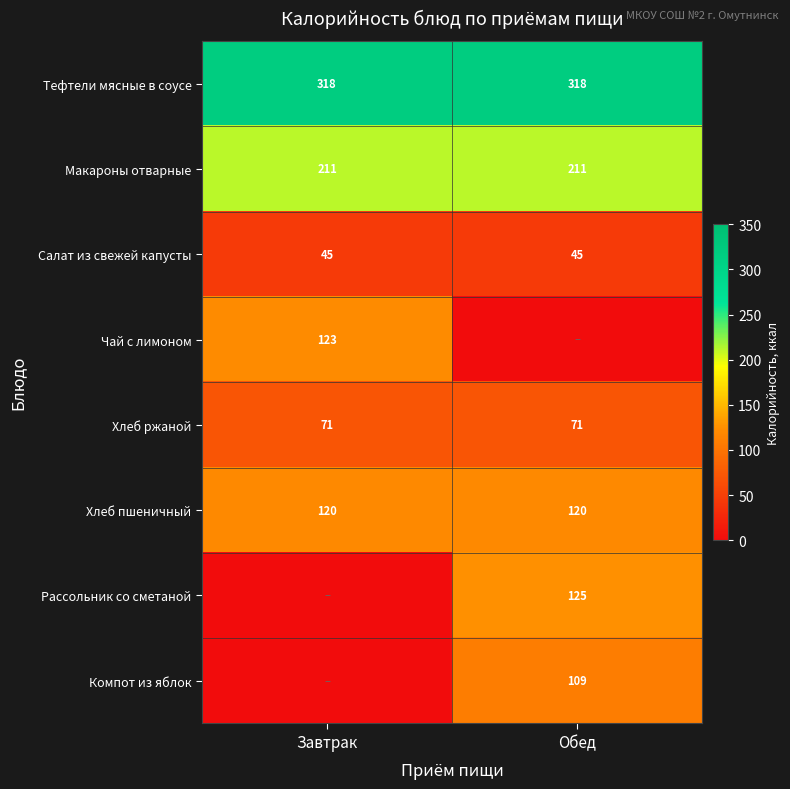

Is it true that Макароны отварные equals 325.9 at Завтрак?

False